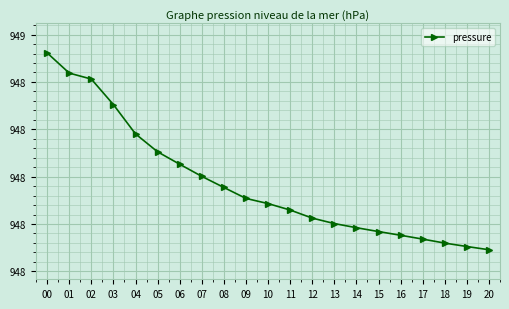

List the labels in order of value, smallest first.

20, 19, 18, 17, 16, 15, 14, 13, 12, 11, 10, 09, 08, 07, 06, 05, 04, 03, 02, 01, 00